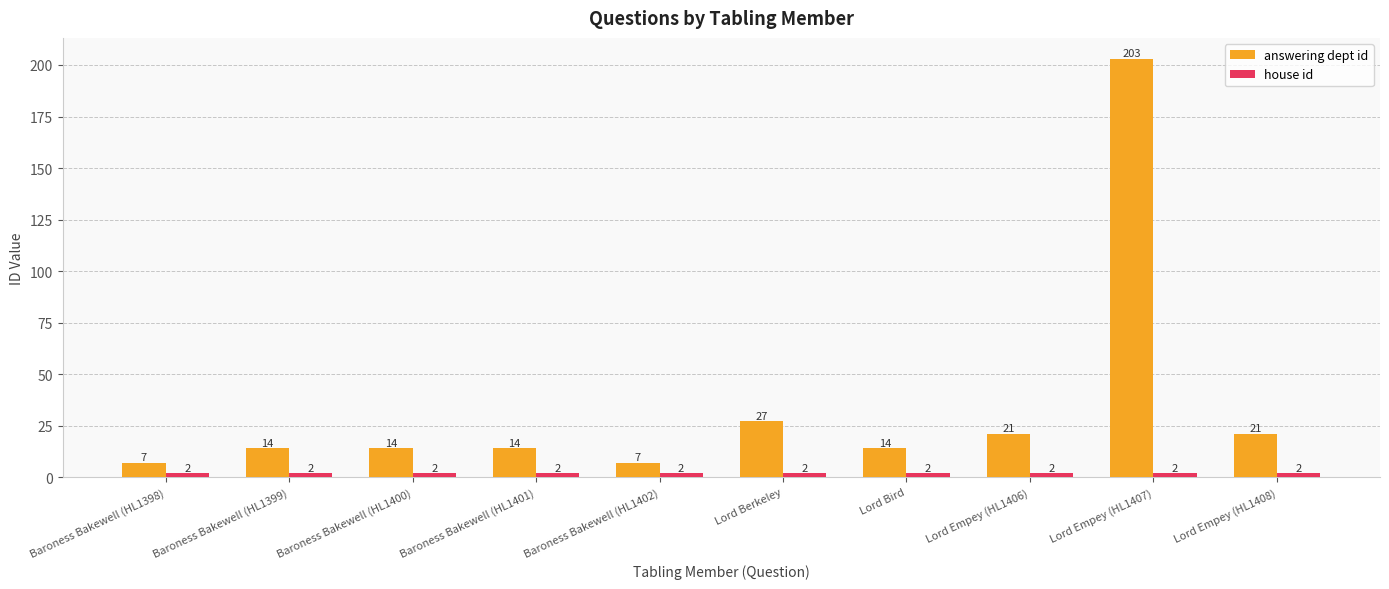

What is the value of the answering dept id bar at the 3rd from the left?

14